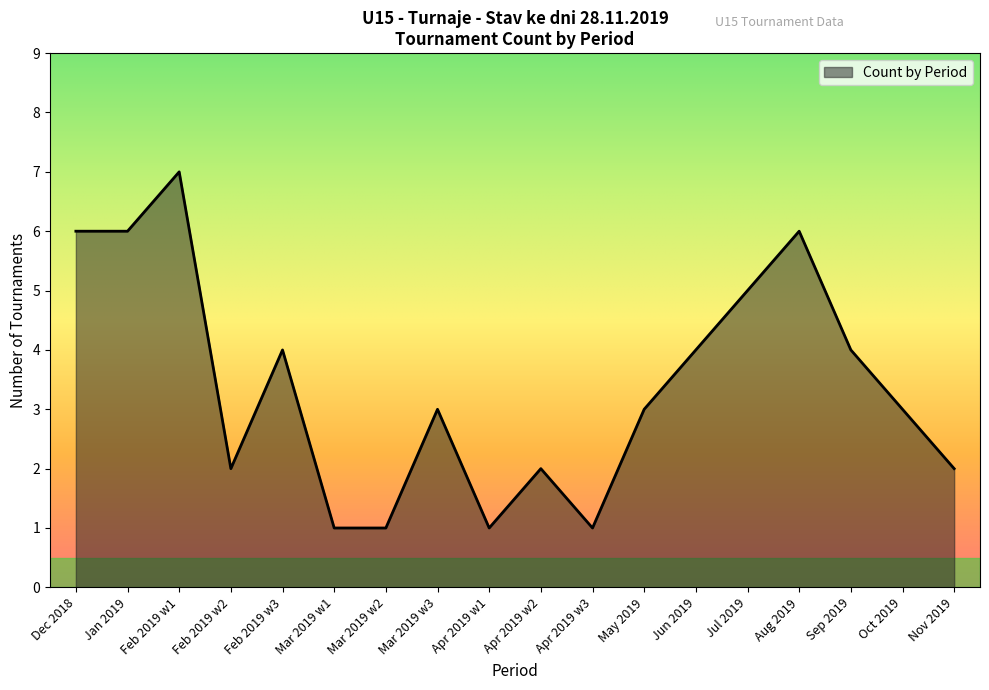

What value does the data have at Jan 2019?

6